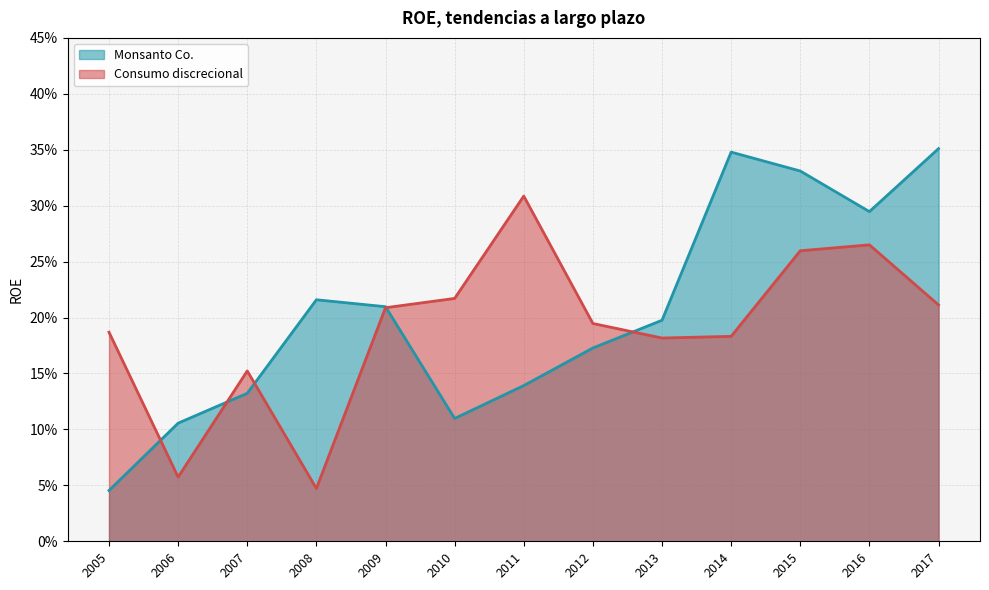

Is it true that Monsanto Co. equals 0.2 at 2012?

True